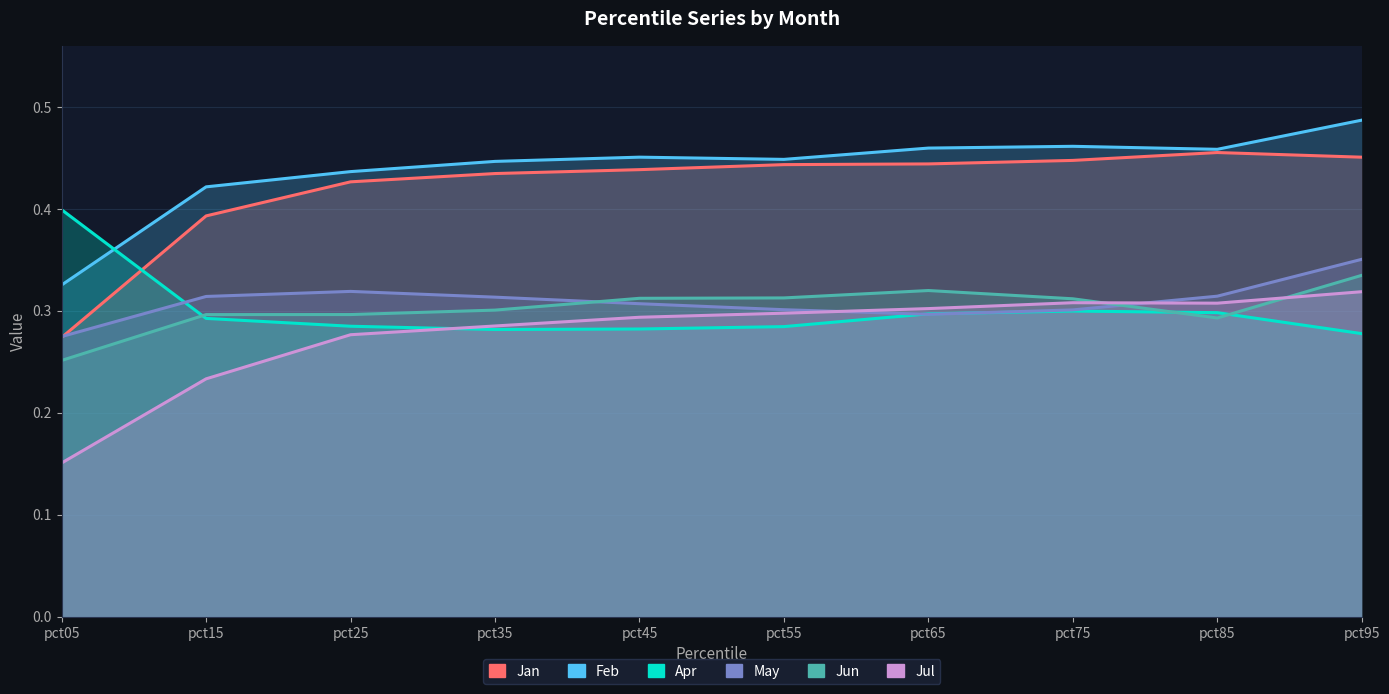

What value does the May series have at pct35?

0.3